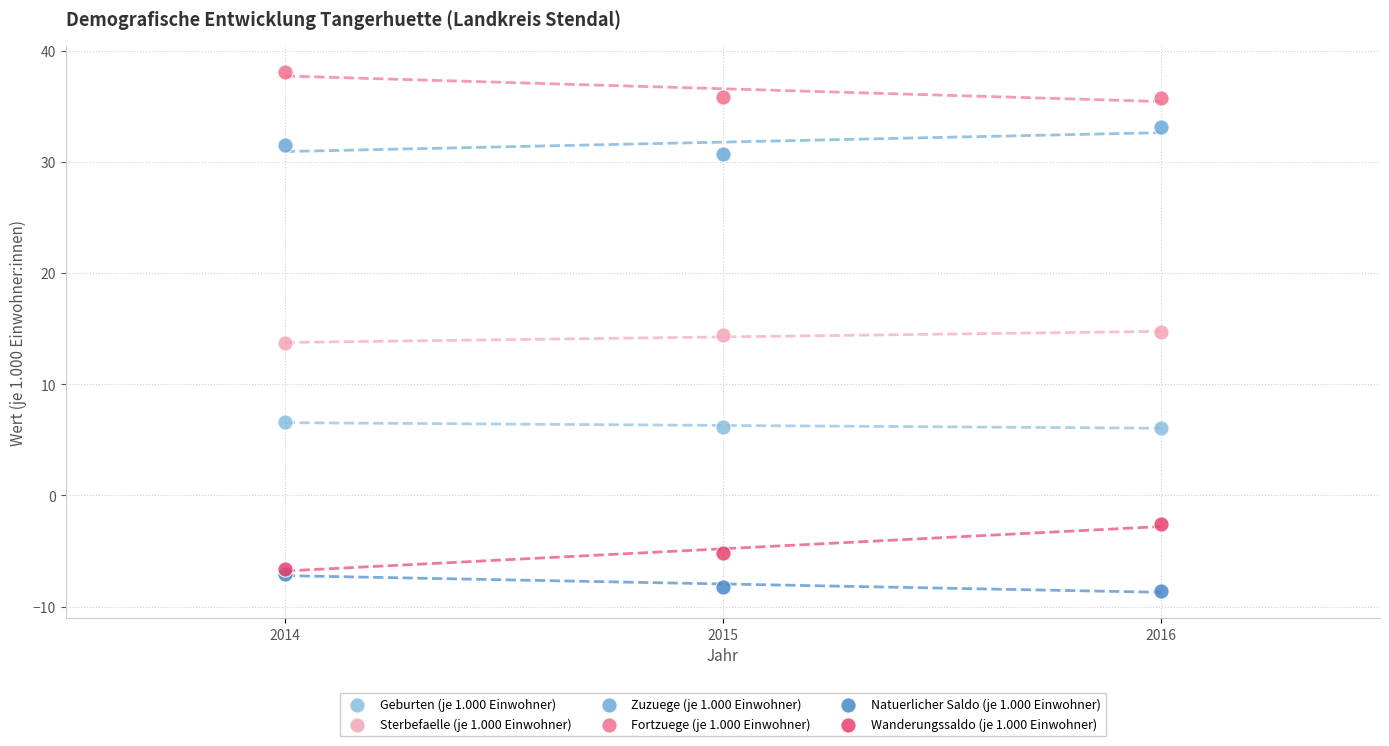

Which series has the widest spread of Y values?

Wanderungssaldo (je 1.000 Einwohner)